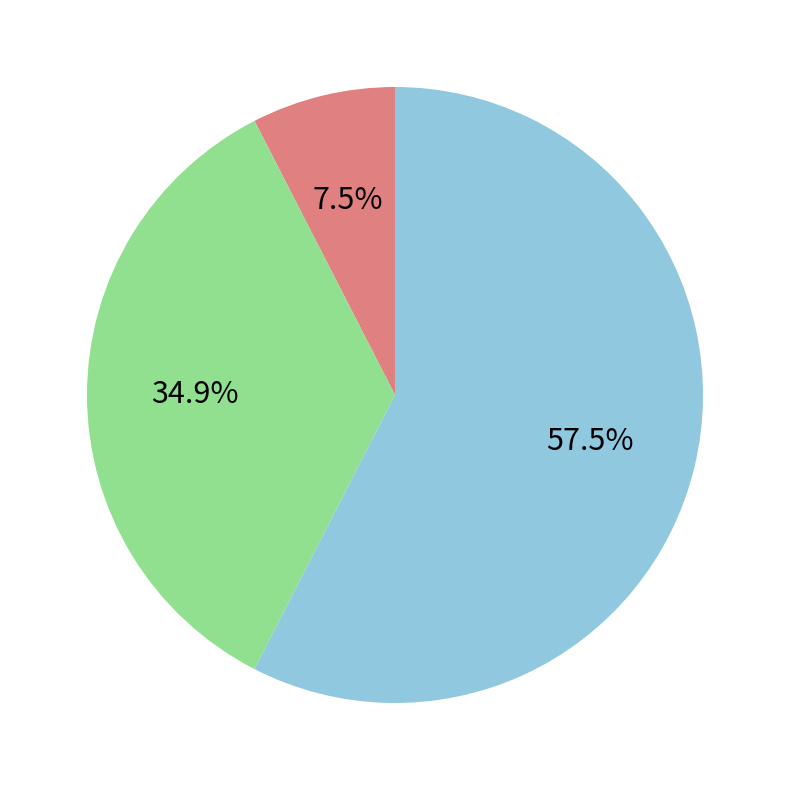

Does any single category account for the majority?

Yes